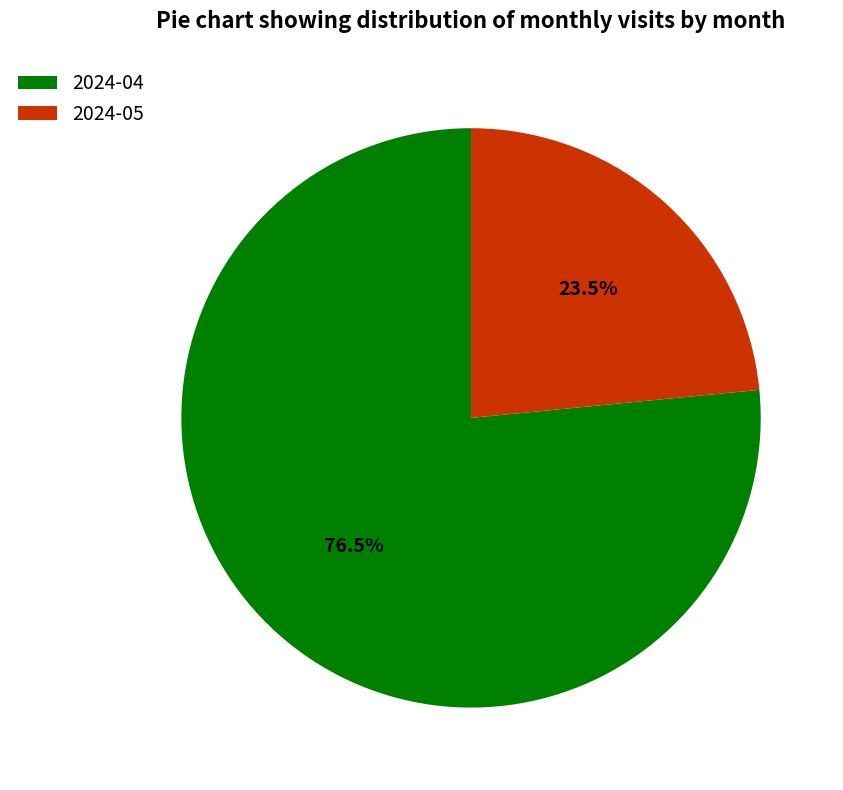

Between 2024-04 and 2024-05, which is larger?

2024-04